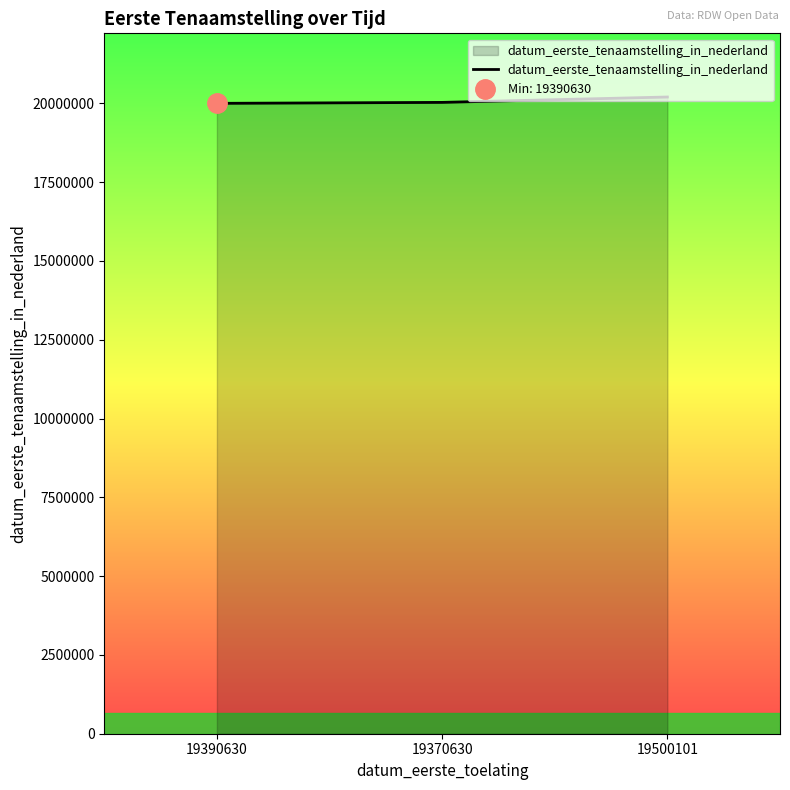

The chart shows a value of 20000113 at 19390630. True or false?

True